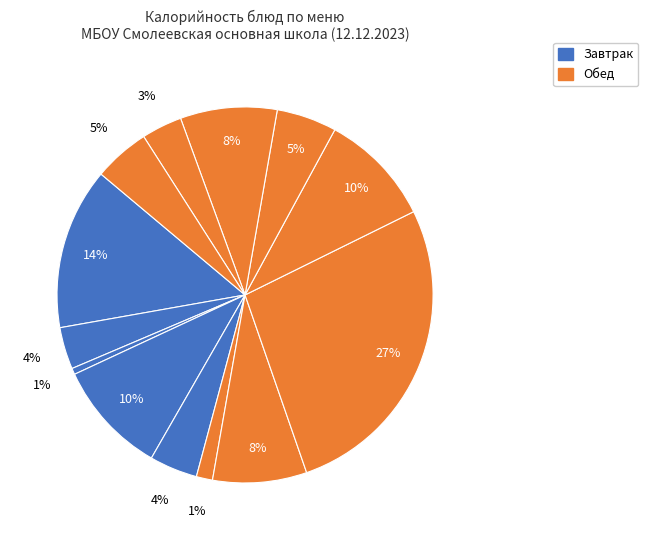

How many slices are in this pie chart?

13